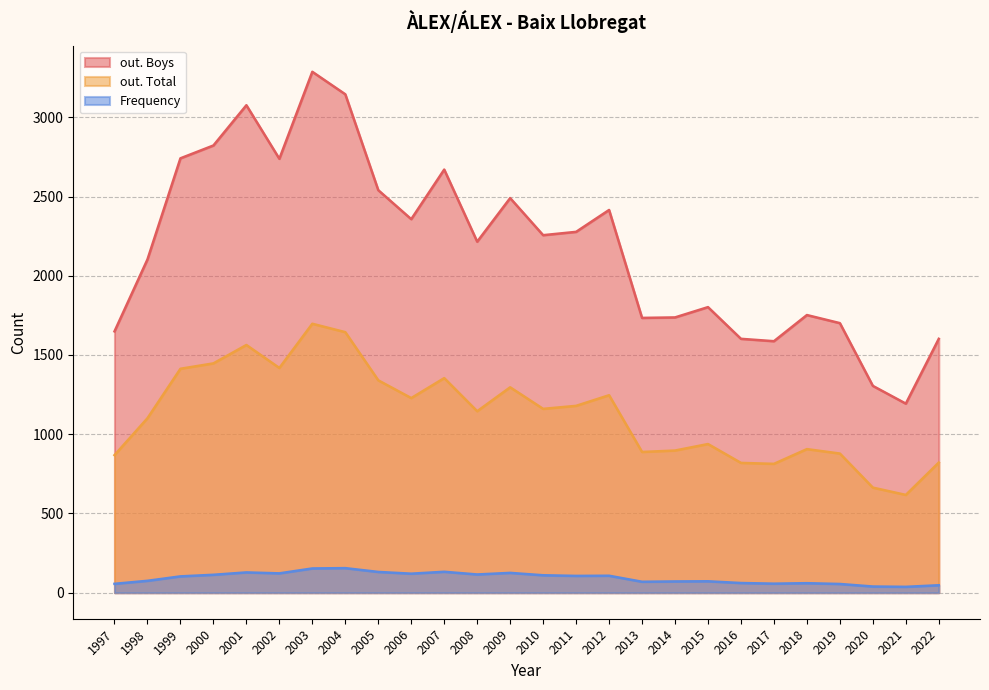

The Frequency series shows 61 at 2016. True or false?

True